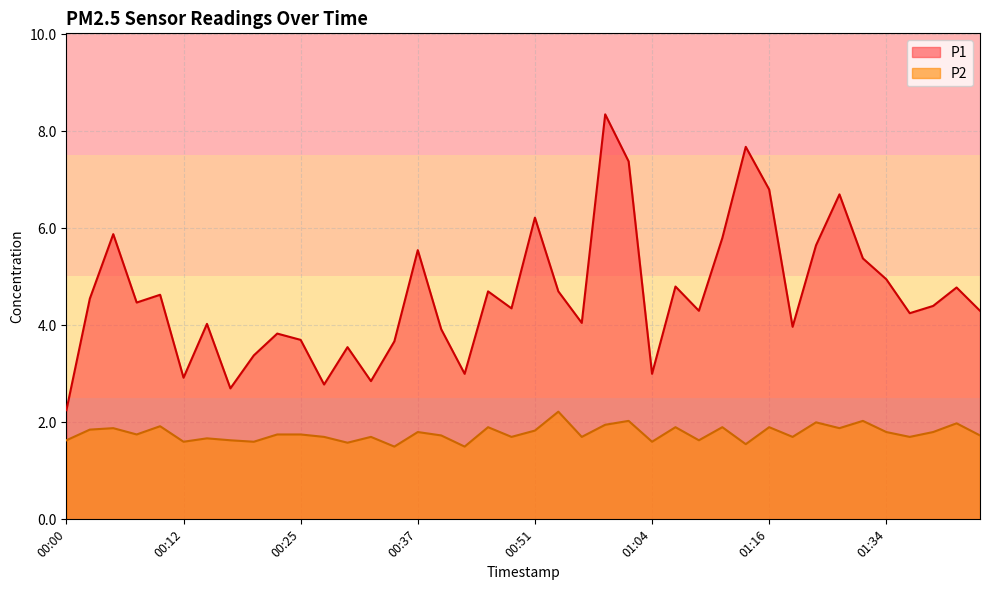

What is the value of the P2 point at the 23rd from the left?

1.7